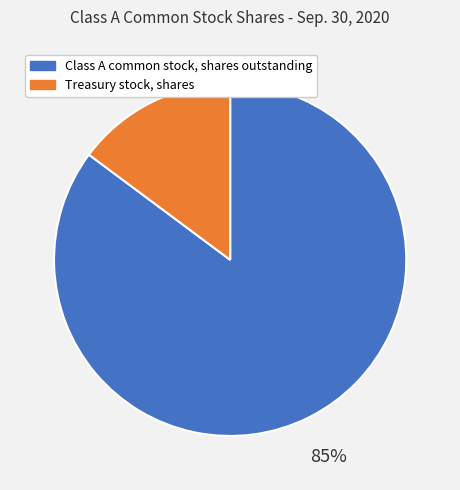

Is it true that Class A common stock, shares outstanding is 94% of the pie?

False